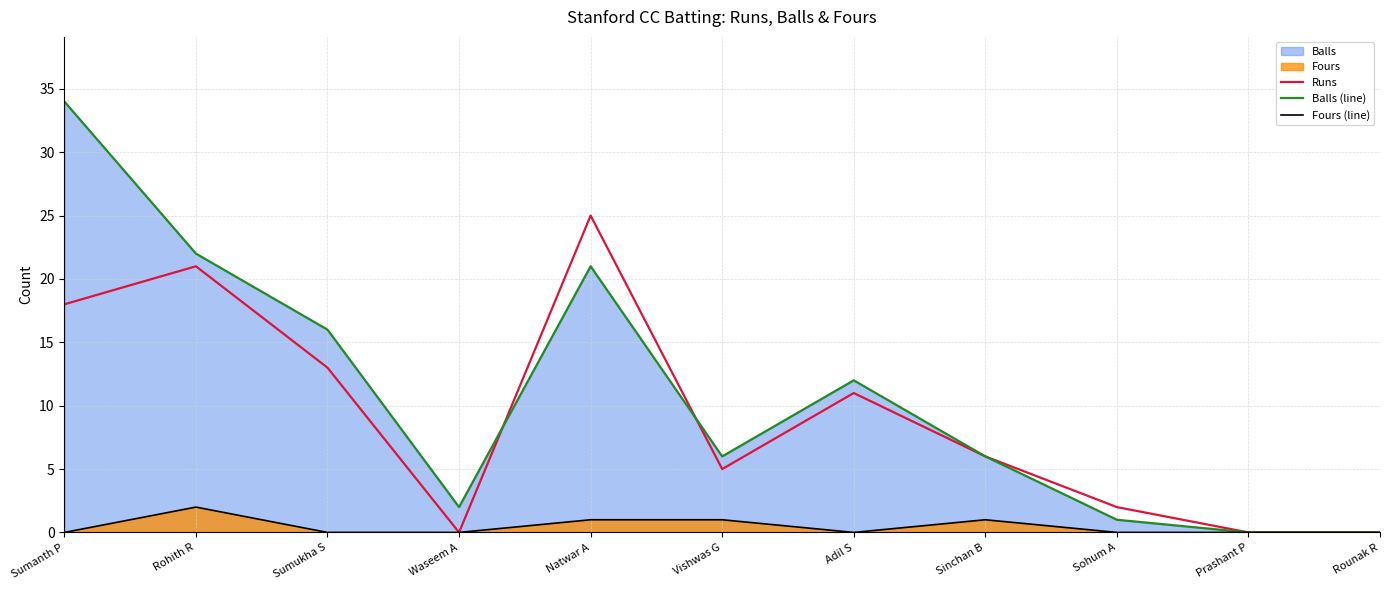

What is the difference between the highest and lowest values at Adil S?

12